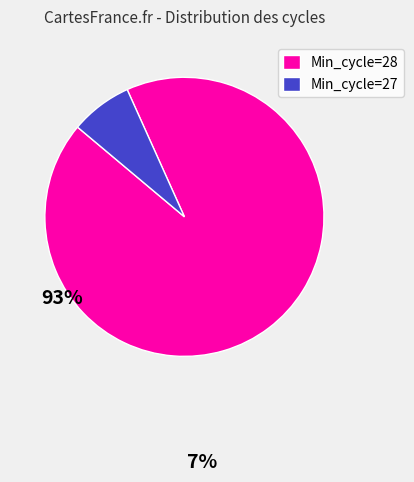

Between Min_cycle=27 and Min_cycle=28, which is larger?

Min_cycle=28